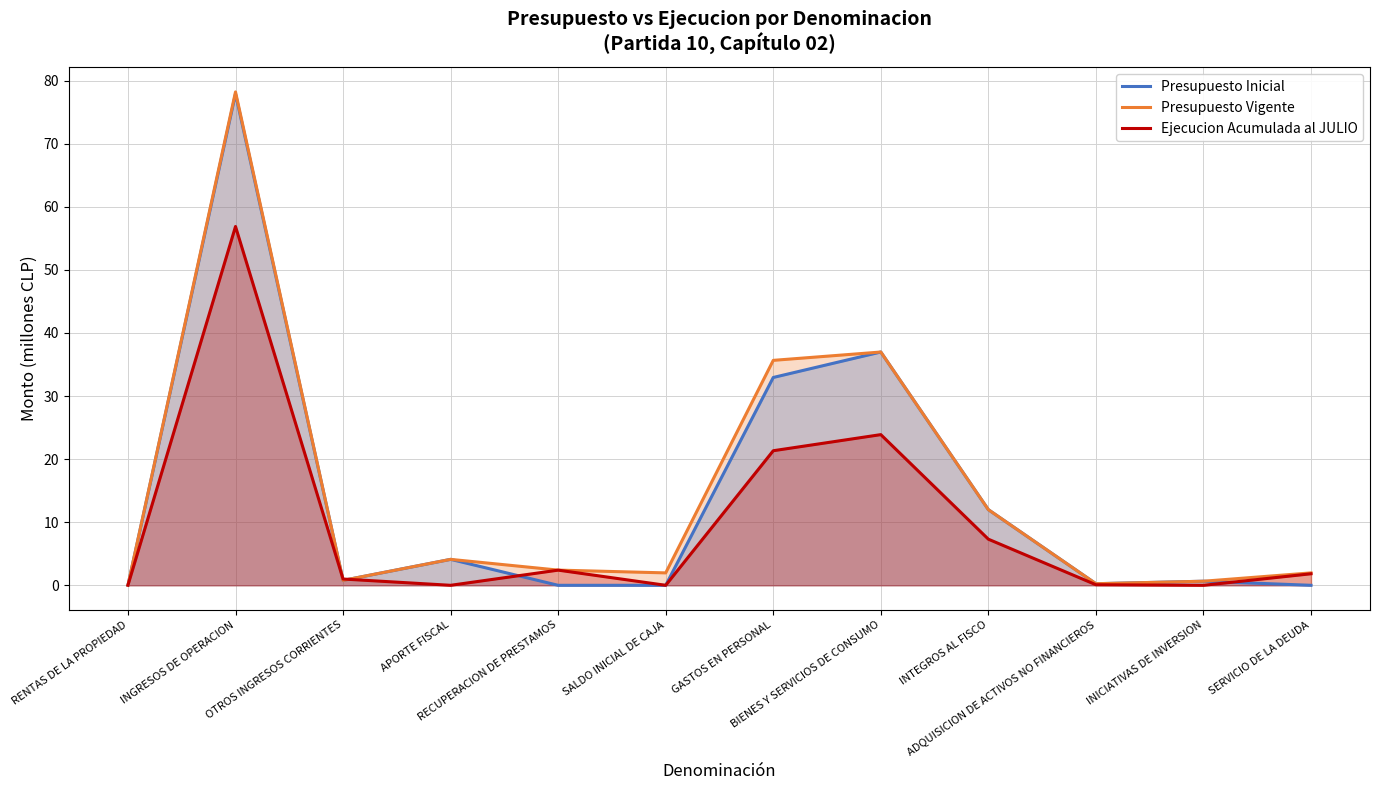

What is the total value across all series at GASTOS EN PERSONAL?

89.9